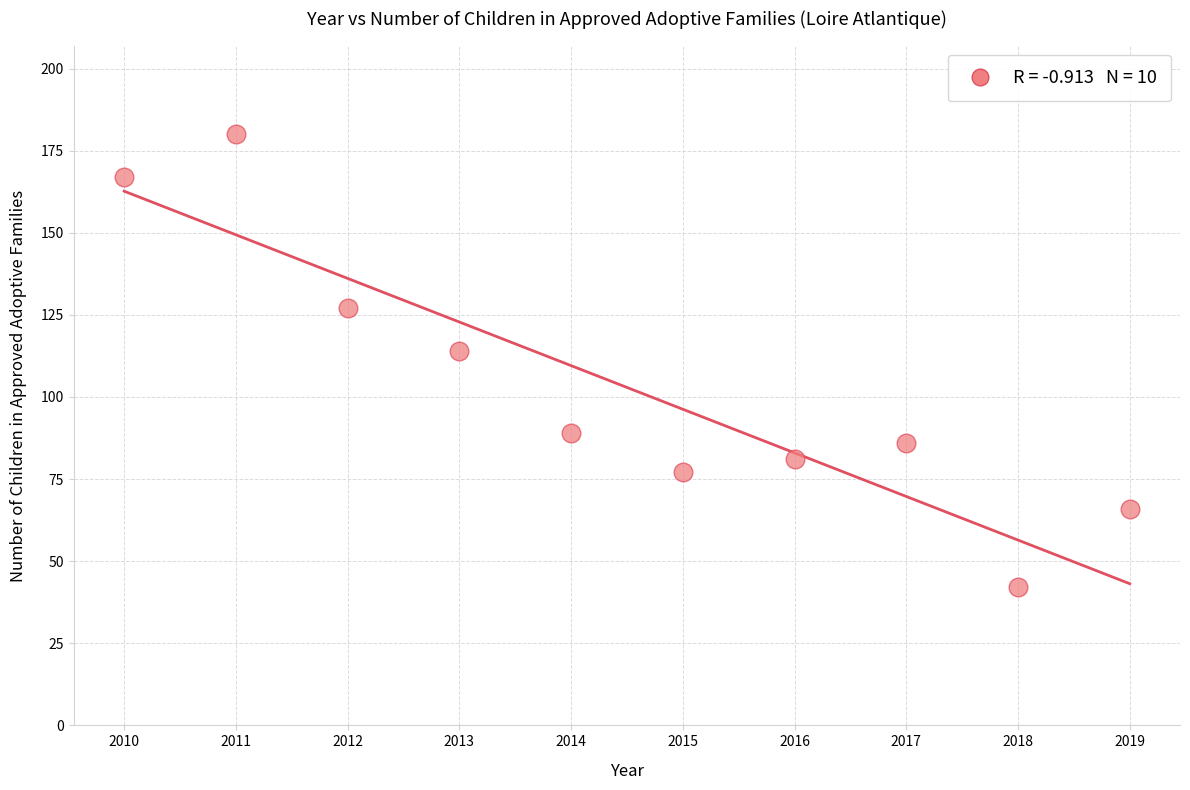

What is the range of X values (max minus min)?

9